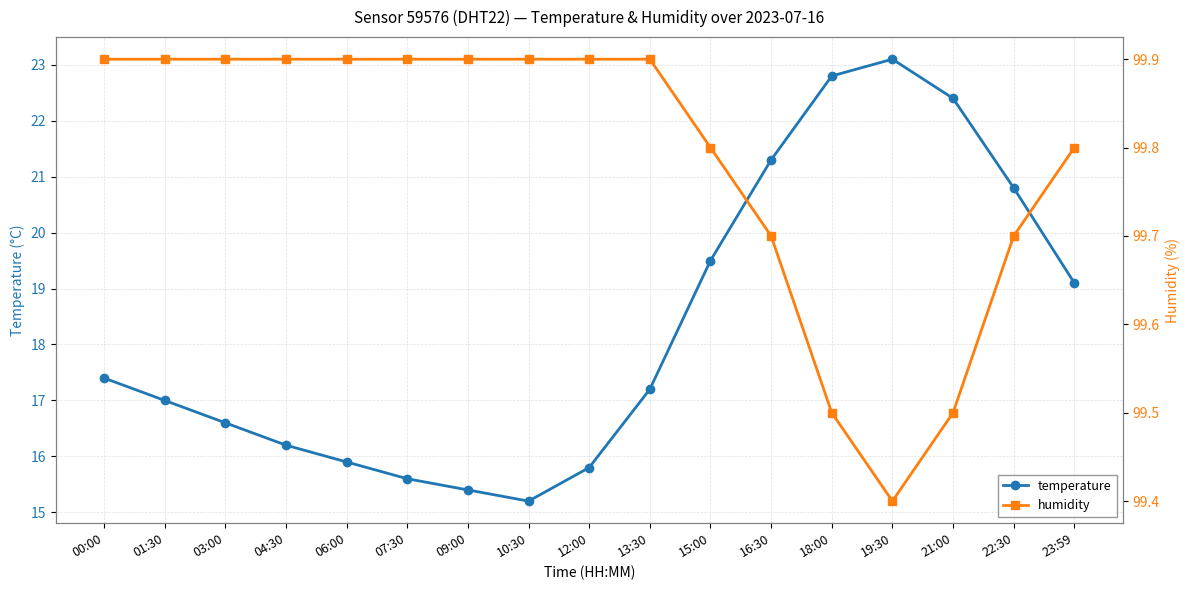

How many interior local valleys does the temperature series have?

1